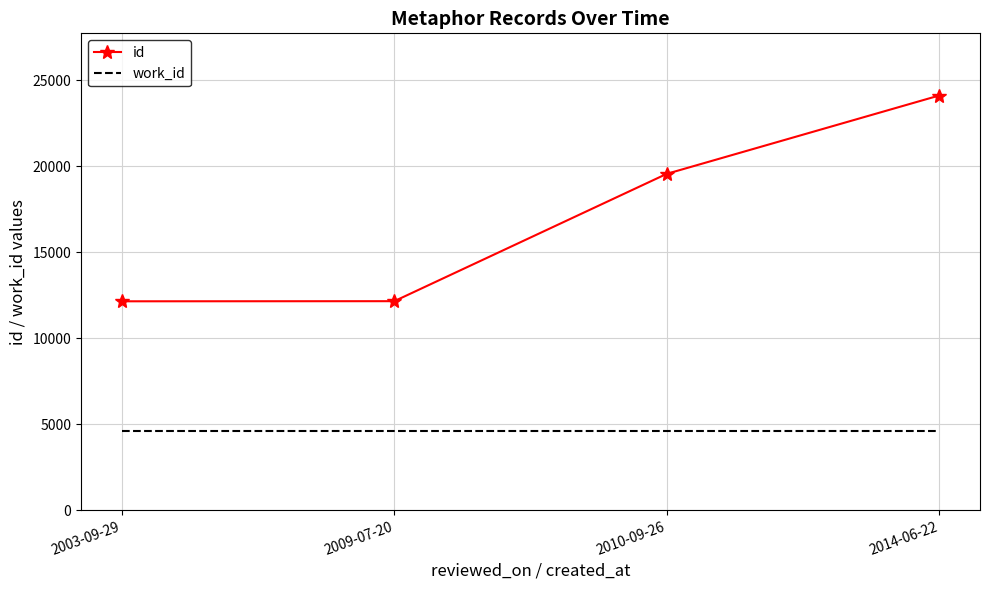

True or false: id has more than 0 points higher than both neighbors.

False